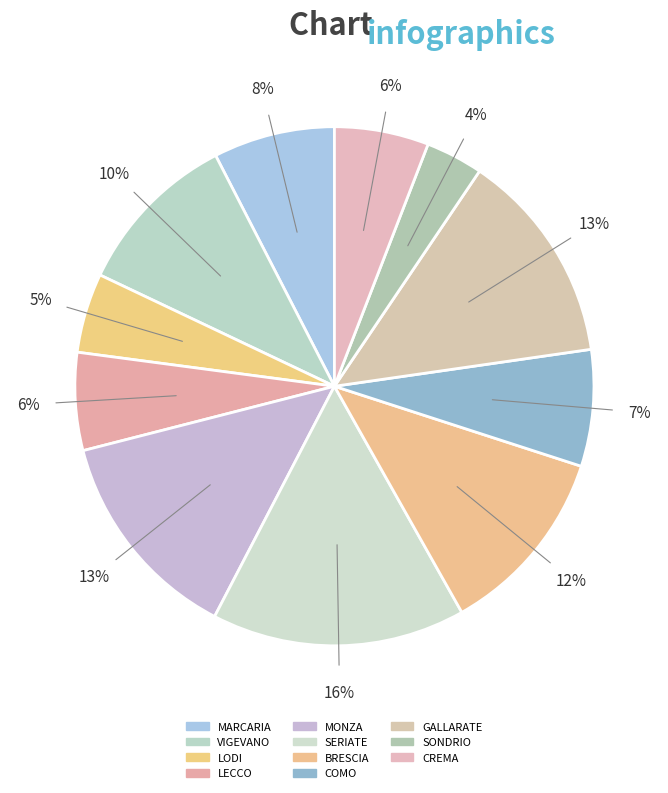

The BRESCIA slice represents 12% of the pie. True or false?

True